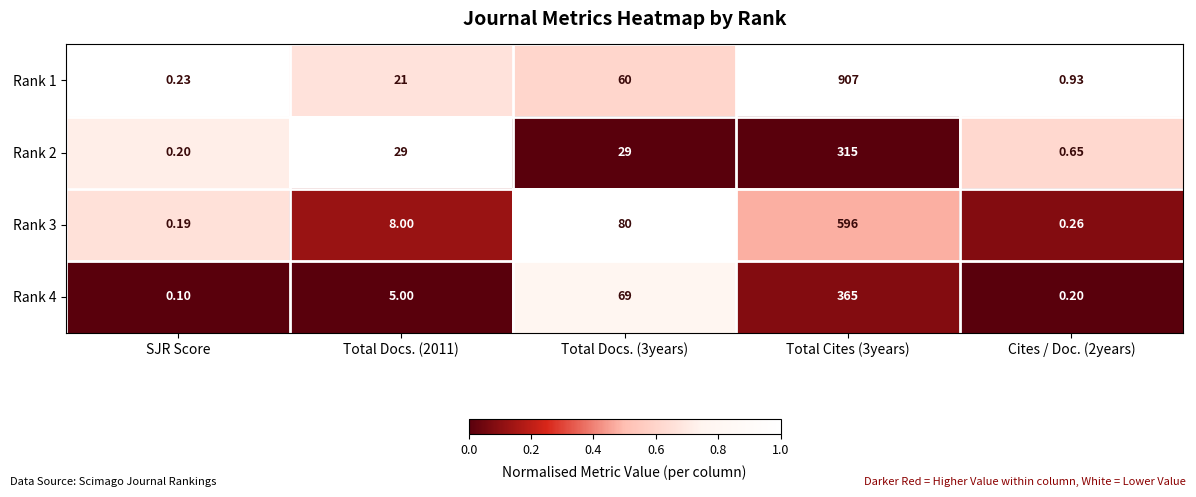

Is the value of Rank 2 at SJR Score greater than the value of Rank 4 at SJR Score?

Yes